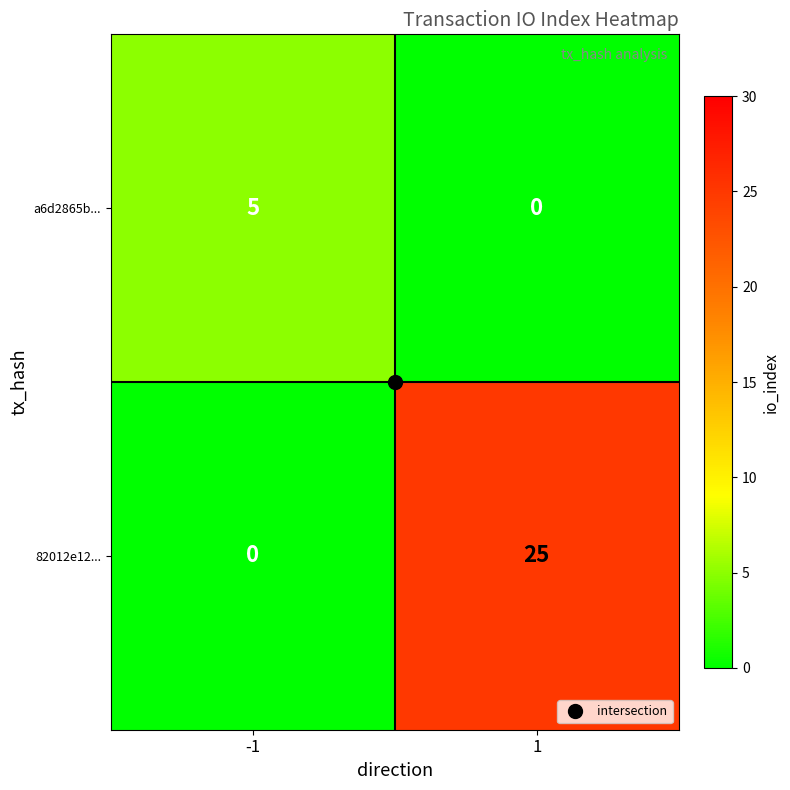

At which category is the sum across all series the highest?

1